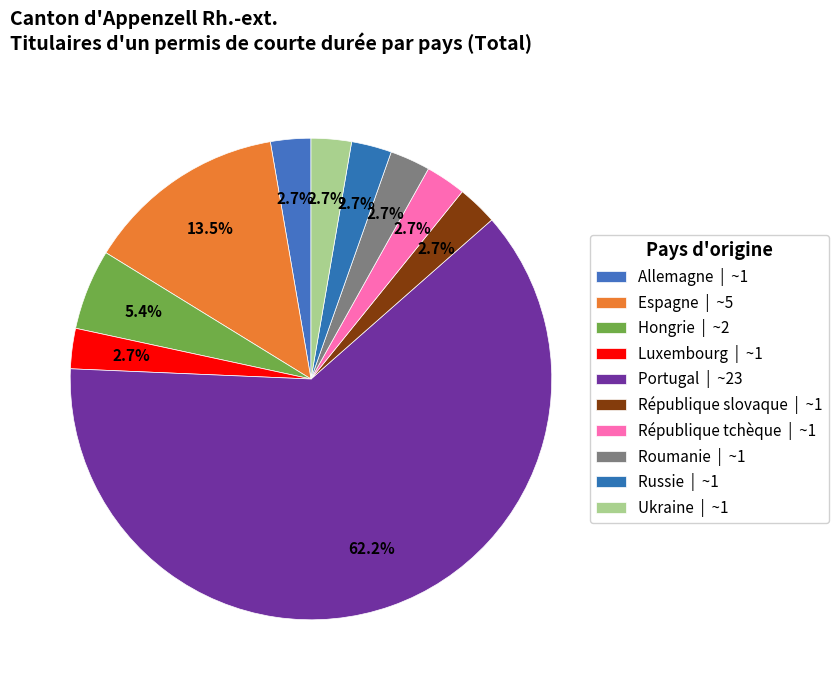

How many segments does this pie chart have?

10